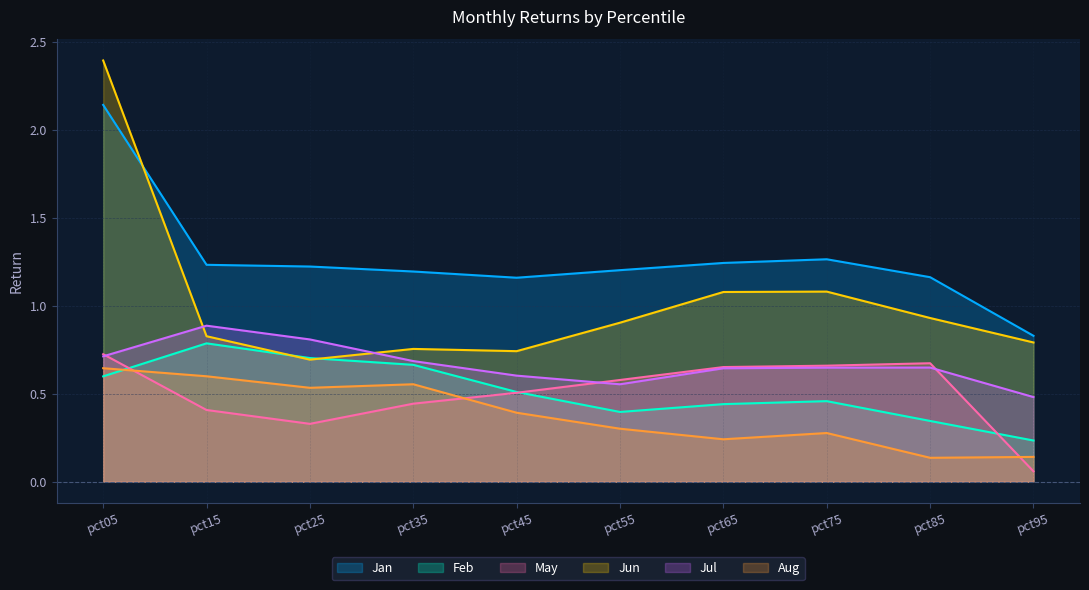

Which series has the largest total across all categories?

Jan